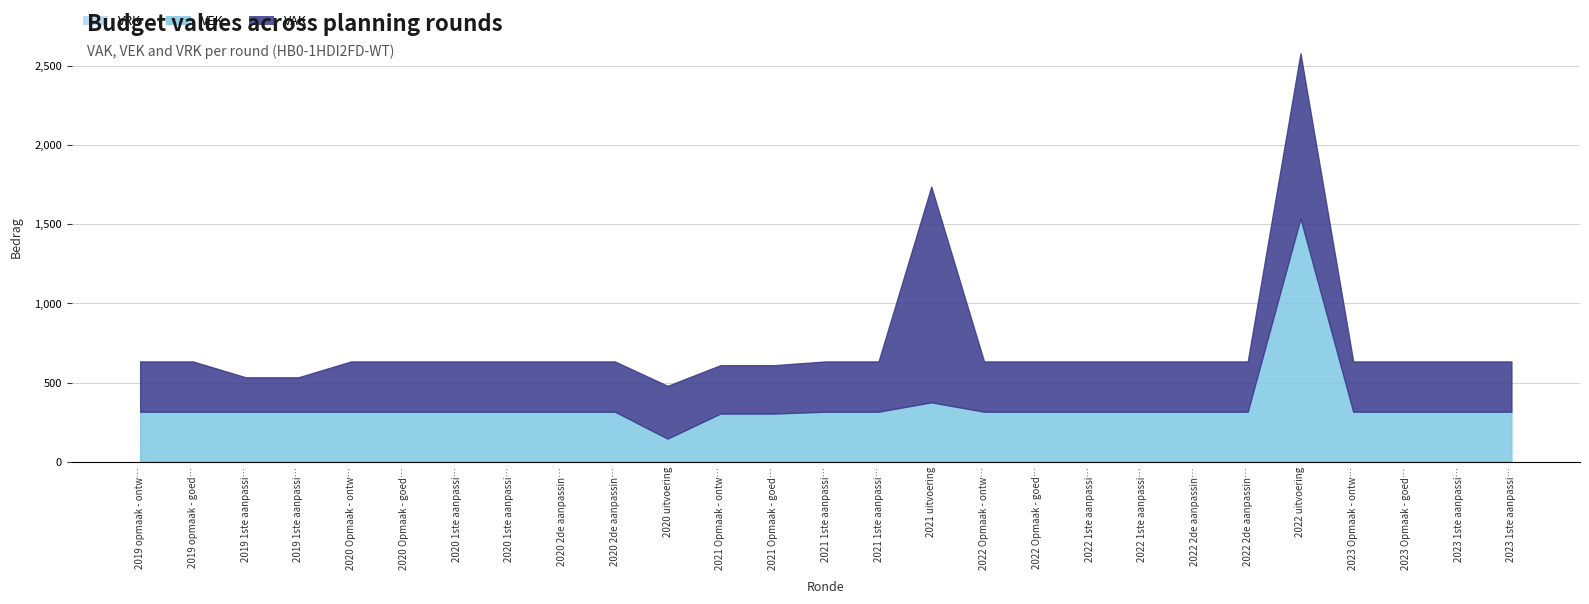

What is the difference between the highest and lowest values at 2019 1ste aanpassing - ontwerp?

317